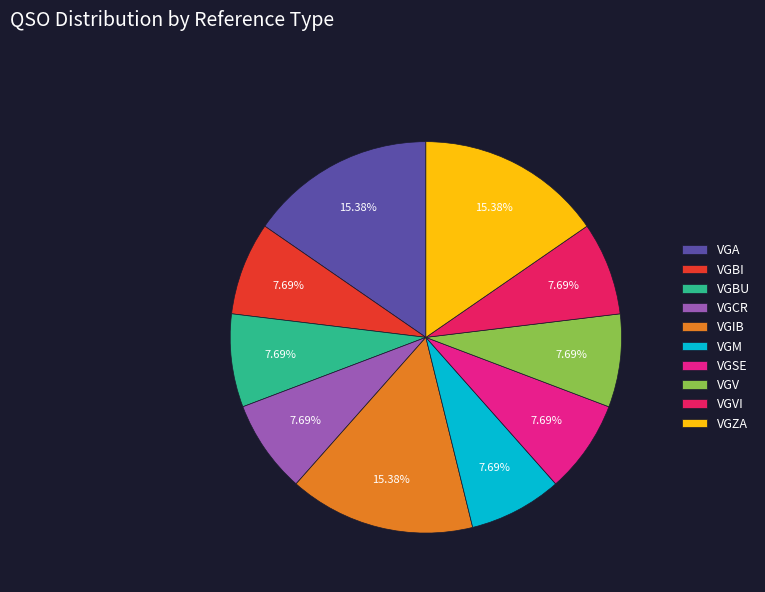

How many segments does this pie chart have?

10